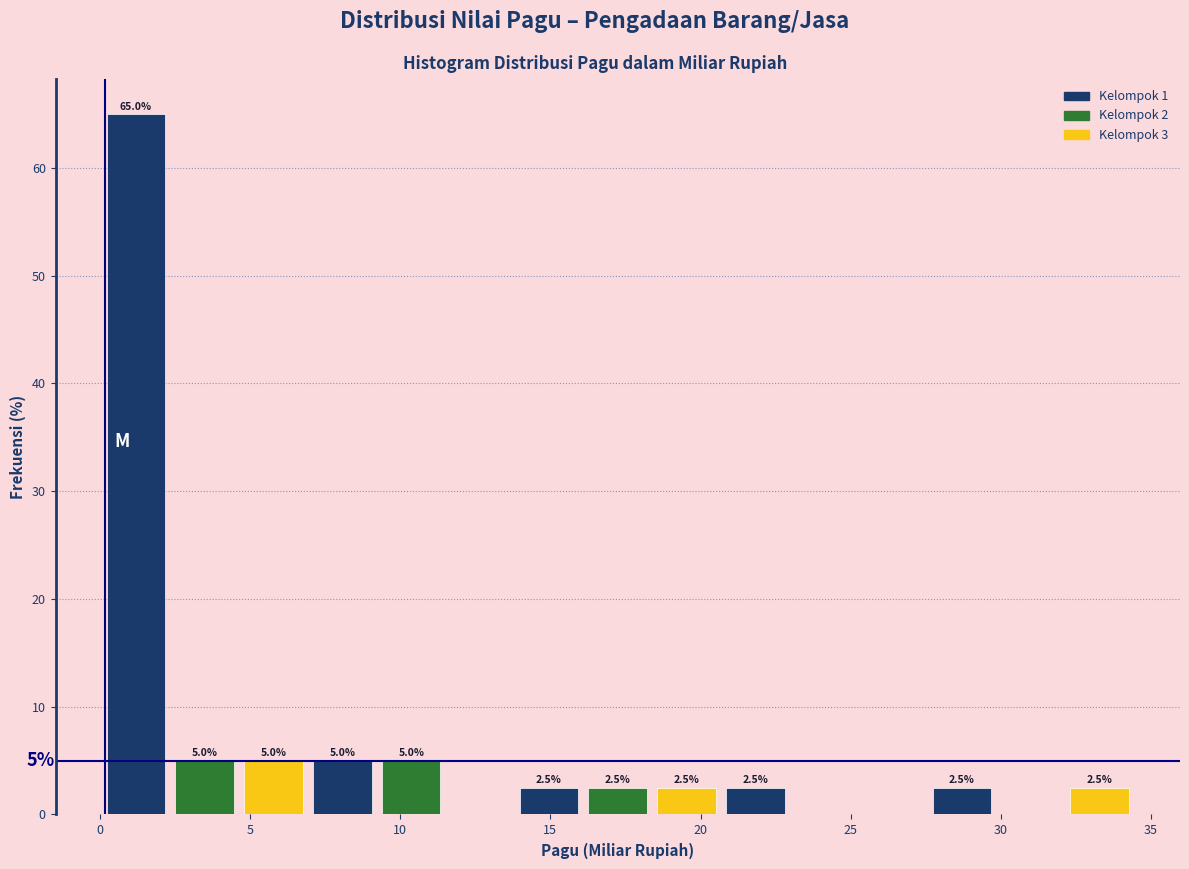

Which range on the x-axis has the tallest bar?

0.0 to 2.5